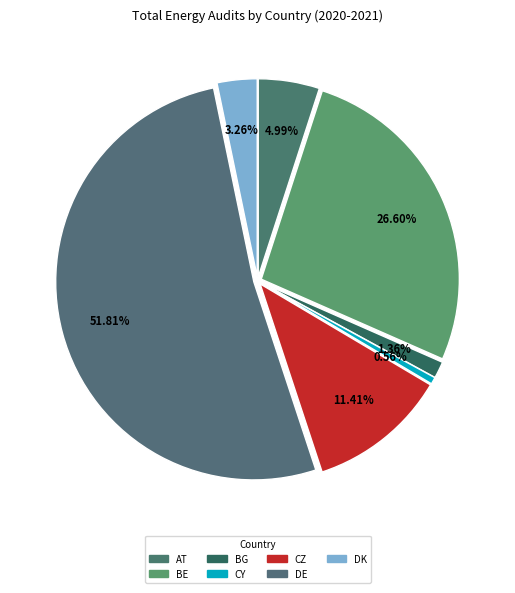

Does DE represent more than half of the total?

Yes